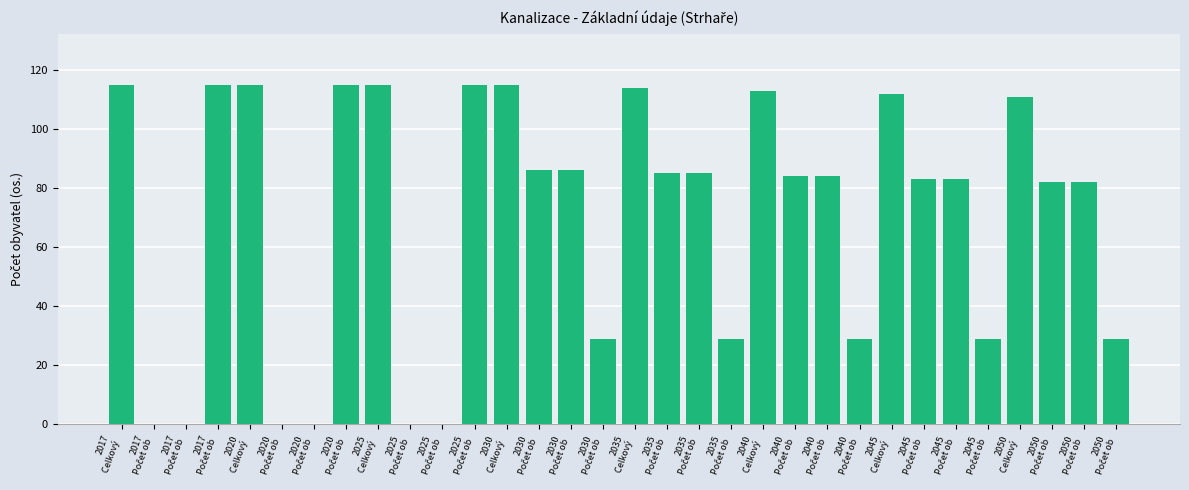

What is the approximate value at 2035, to the nearest 10?

80